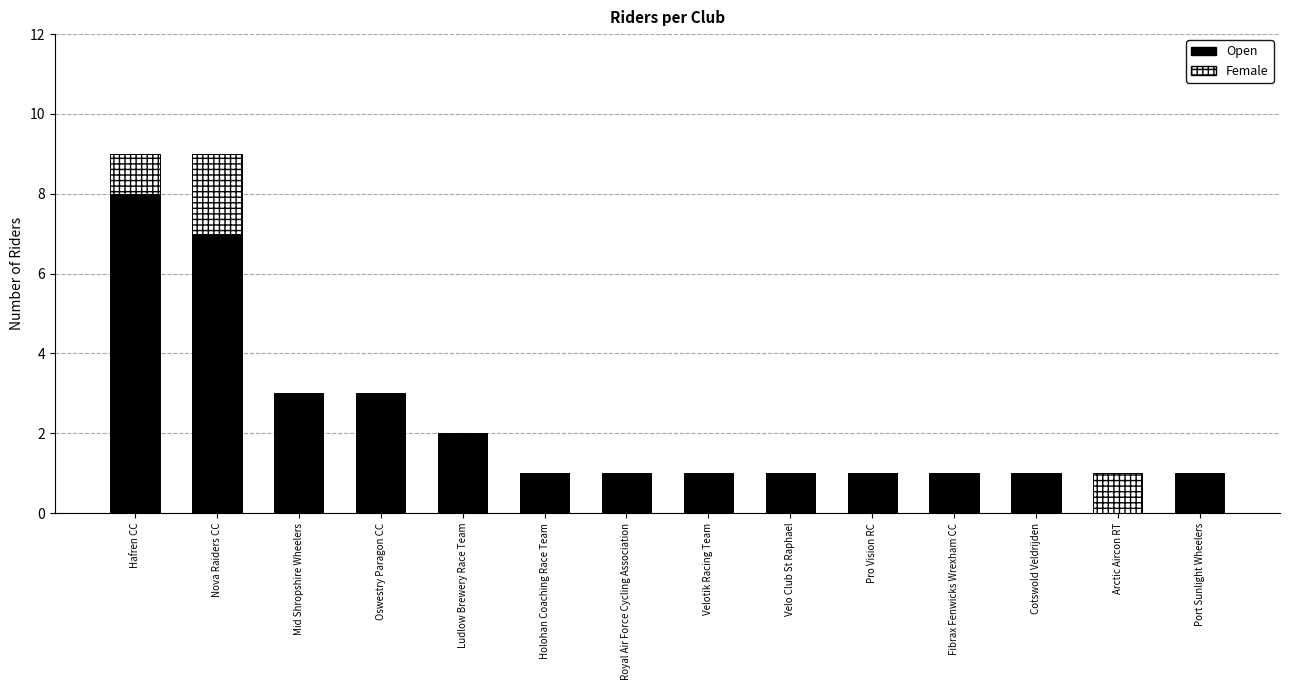

Reading right to left, list the values for the Open series.

Port Sunlight Wheelers=1	Arctic Aircon RT=0	Cotswold Veldrijden=1	Fibrax Fenwicks Wrexham CC=1	Pro Vision RC=1	Velo Club St Raphael=1	Velotik Racing Team=1	Royal Air Force Cycling Association=1	Holohan Coaching Race Team=1	Ludlow Brewery Race Team=2	Oswestry Paragon CC=3	Mid Shropshire Wheelers=3	Nova Raiders CC=7	Hafren CC=8